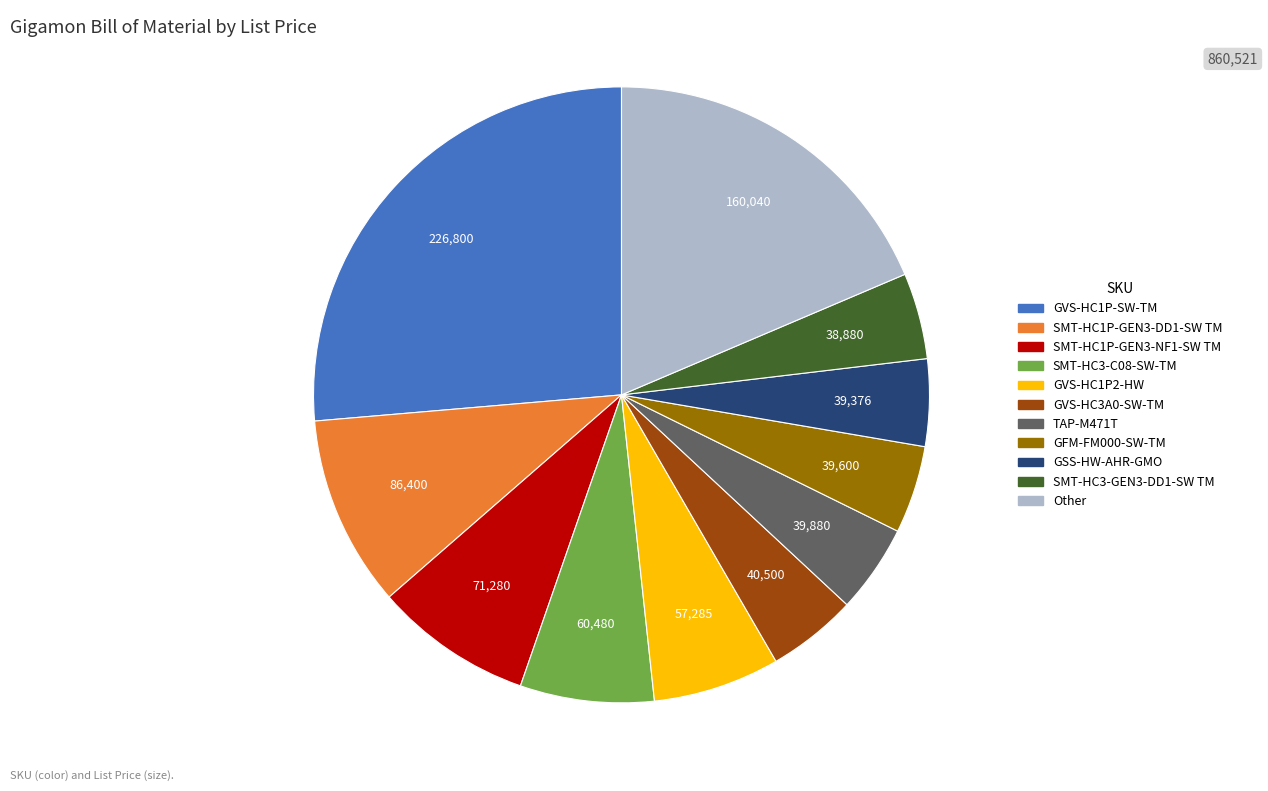

Does any single category account for the majority?

No